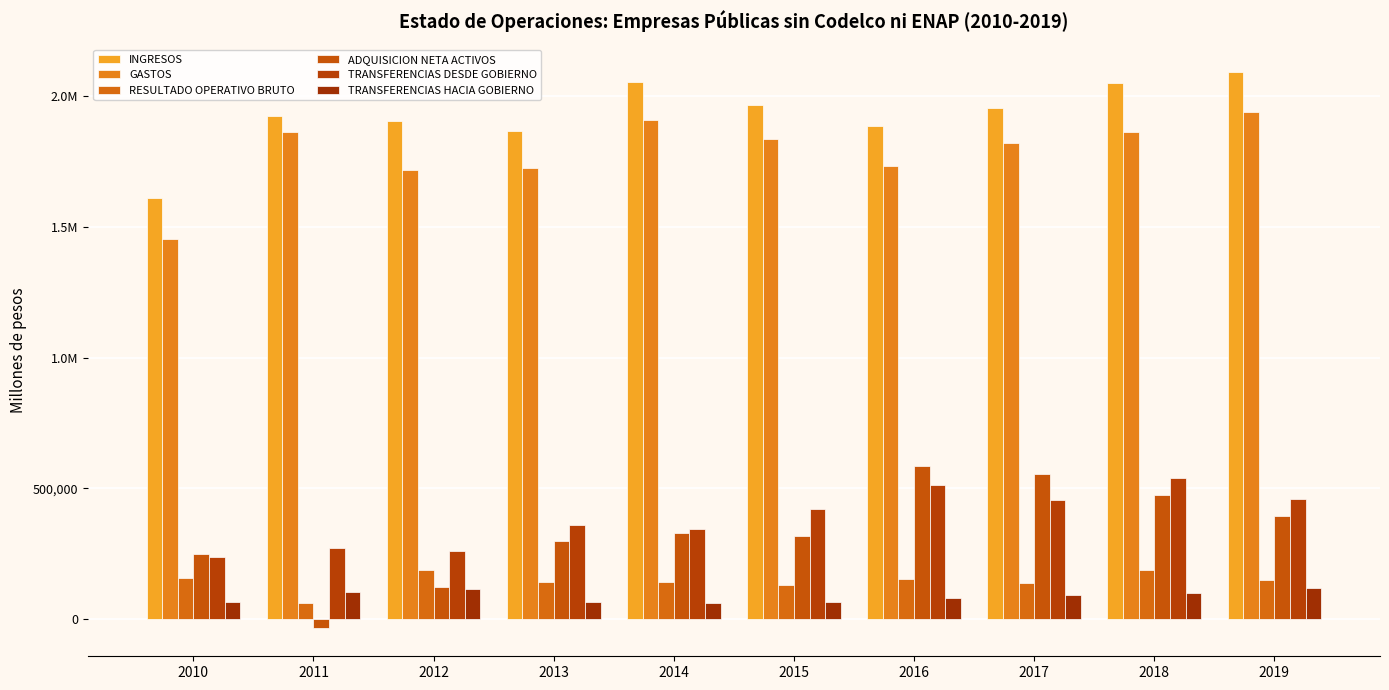

Are the bars horizontal?

No